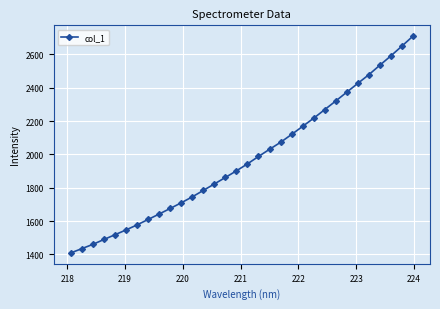

Count the number of values greater than 1943.

16